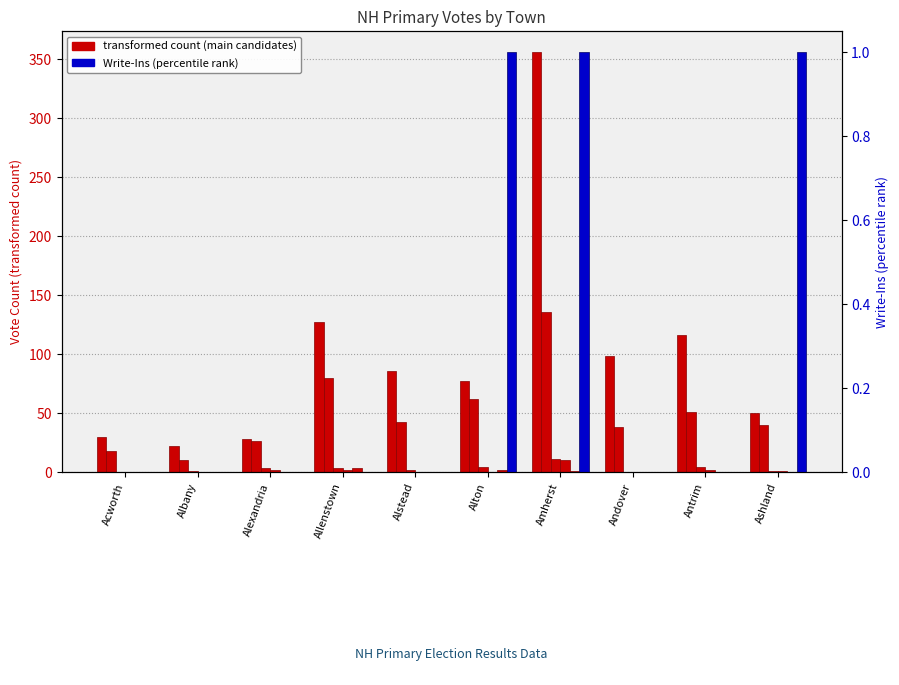

Are the bars grouped side by side (vs. stacked)?

Yes